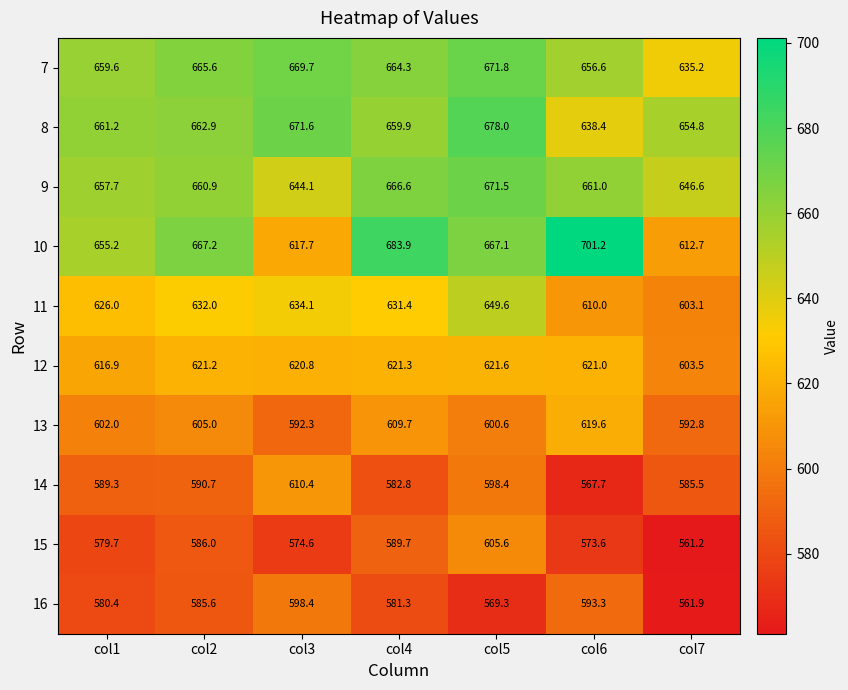

What is the average value of the 16 series?

581.5